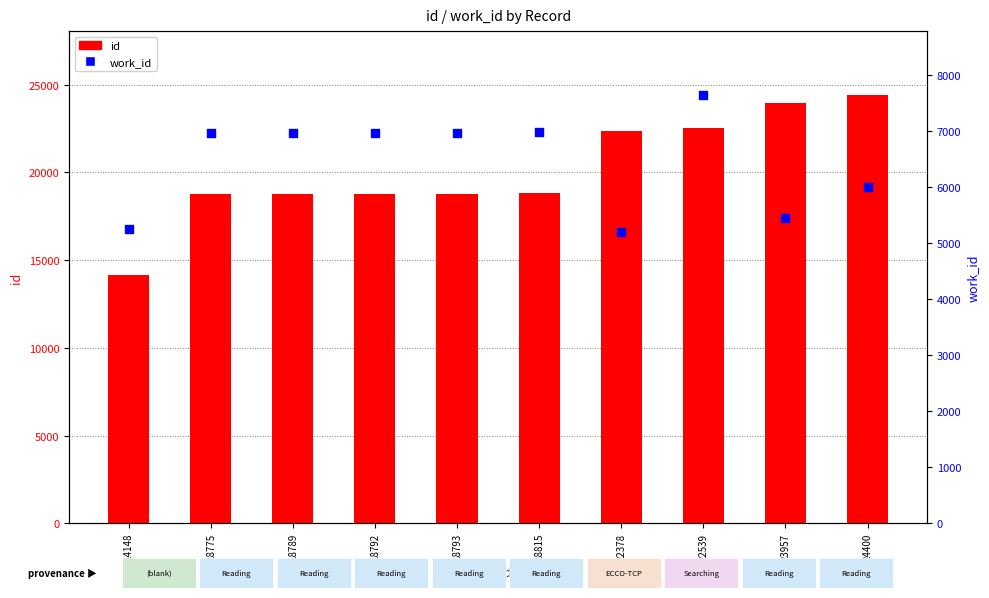

Which series has the largest total across all categories?

id